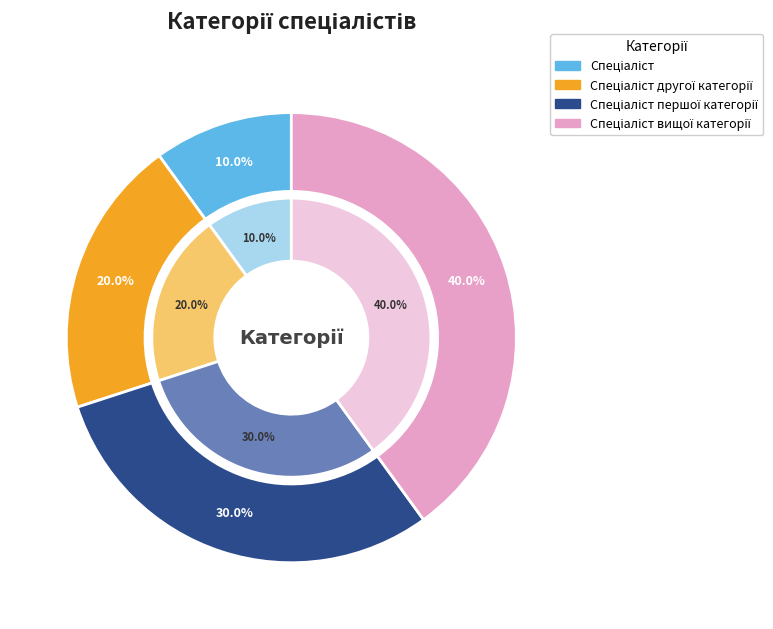

Does any single category account for the majority?

No